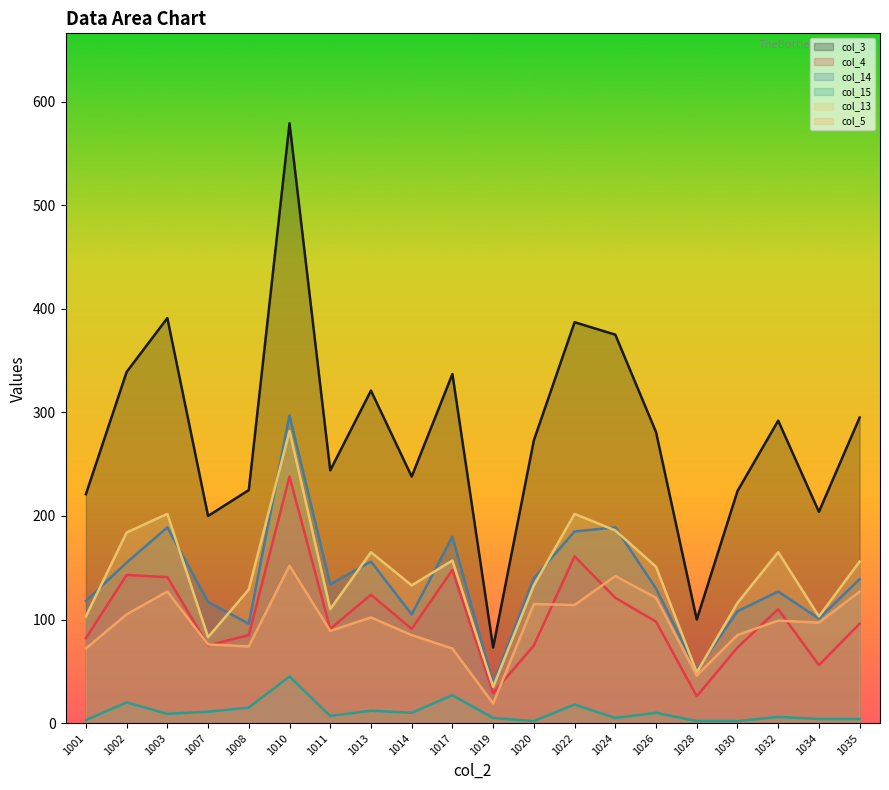

What are all the series names shown in the legend?

col_3 line, col_4 line, col_14 line, col_15 line, col_13 line, col_5 line